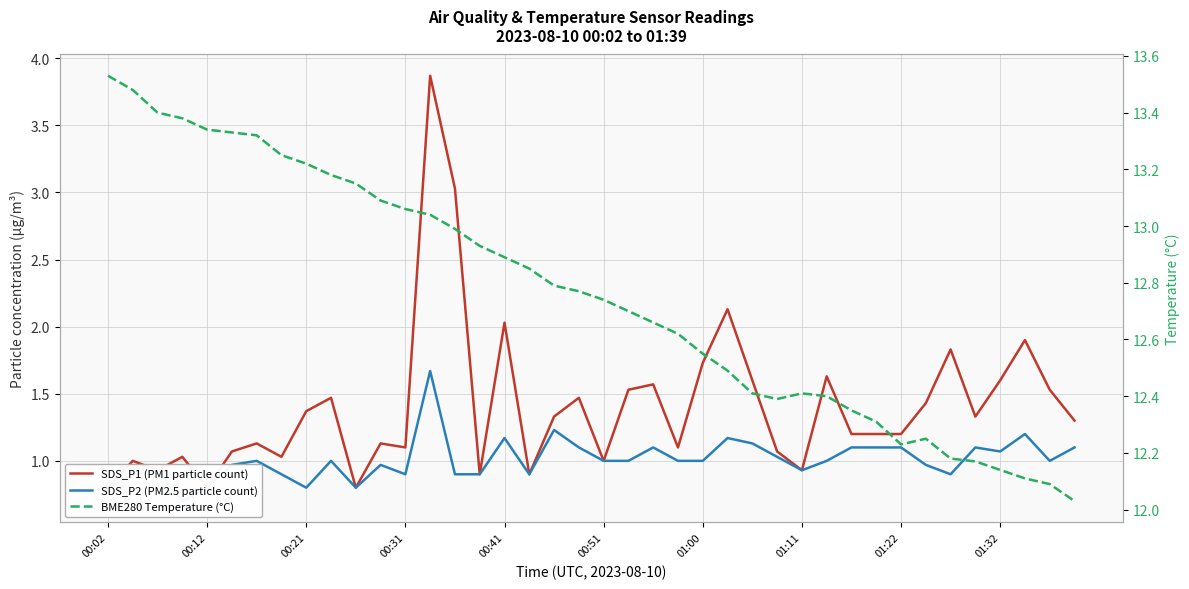

What are all the series names shown in the legend?

SDS_P1 (PM1 particle count), SDS_P2 (PM2.5 particle count), BME280 Temperature (°C)